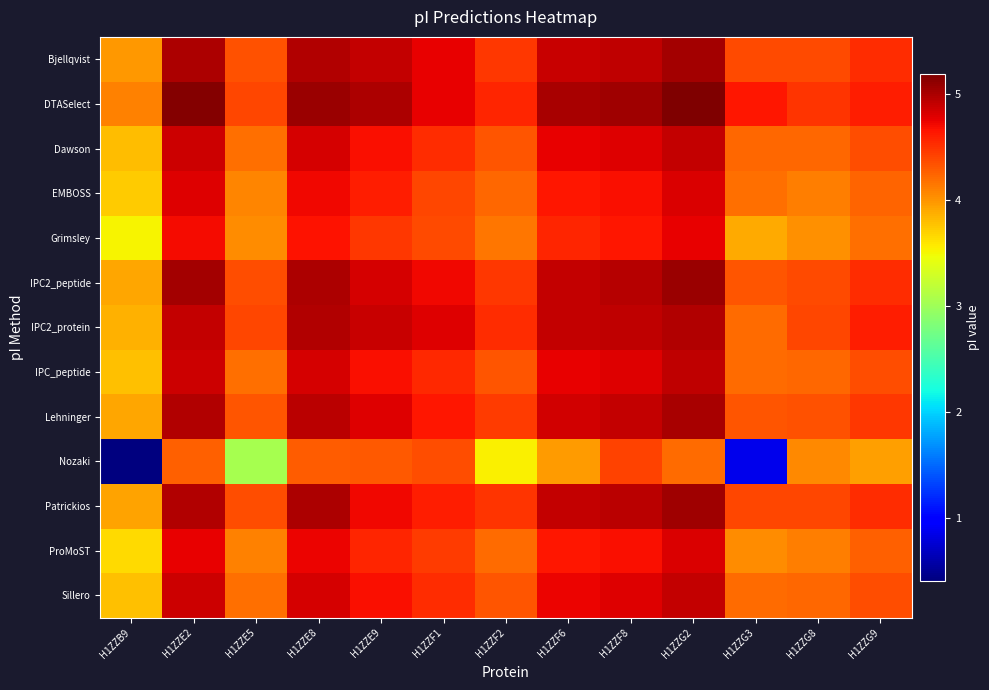

Which series changed the most between H1ZZB9 and H1ZZG8?

Nozaki